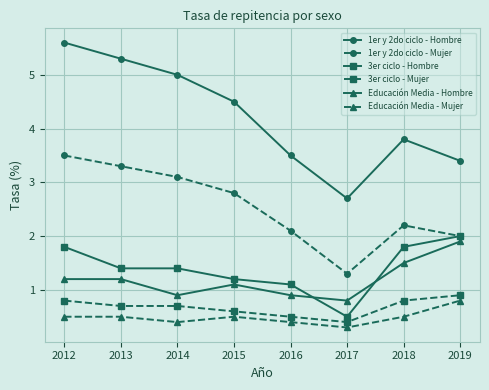

Reading left to right, what are all the values shown in this chart?

1er y 2do ciclo - Hombre: 2012=5.6	2013=5.3	2014=5.0	2015=4.5	2016=3.5	2017=2.7	2018=3.8	2019=3.4
1er y 2do ciclo - Mujer: 2012=3.5	2013=3.3	2014=3.1	2015=2.8	2016=2.1	2017=1.3	2018=2.2	2019=2.0
3er ciclo - Hombre: 2012=1.8	2013=1.4	2014=1.4	2015=1.2	2016=1.1	2017=0.5	2018=1.8	2019=2.0
3er ciclo - Mujer: 2012=0.8	2013=0.7	2014=0.7	2015=0.6	2016=0.5	2017=0.4	2018=0.8	2019=0.9
Educación Media - Hombre: 2012=1.2	2013=1.2	2014=0.9	2015=1.1	2016=0.9	2017=0.8	2018=1.5	2019=1.9
Educación Media - Mujer: 2012=0.5	2013=0.5	2014=0.4	2015=0.5	2016=0.4	2017=0.3	2018=0.5	2019=0.8